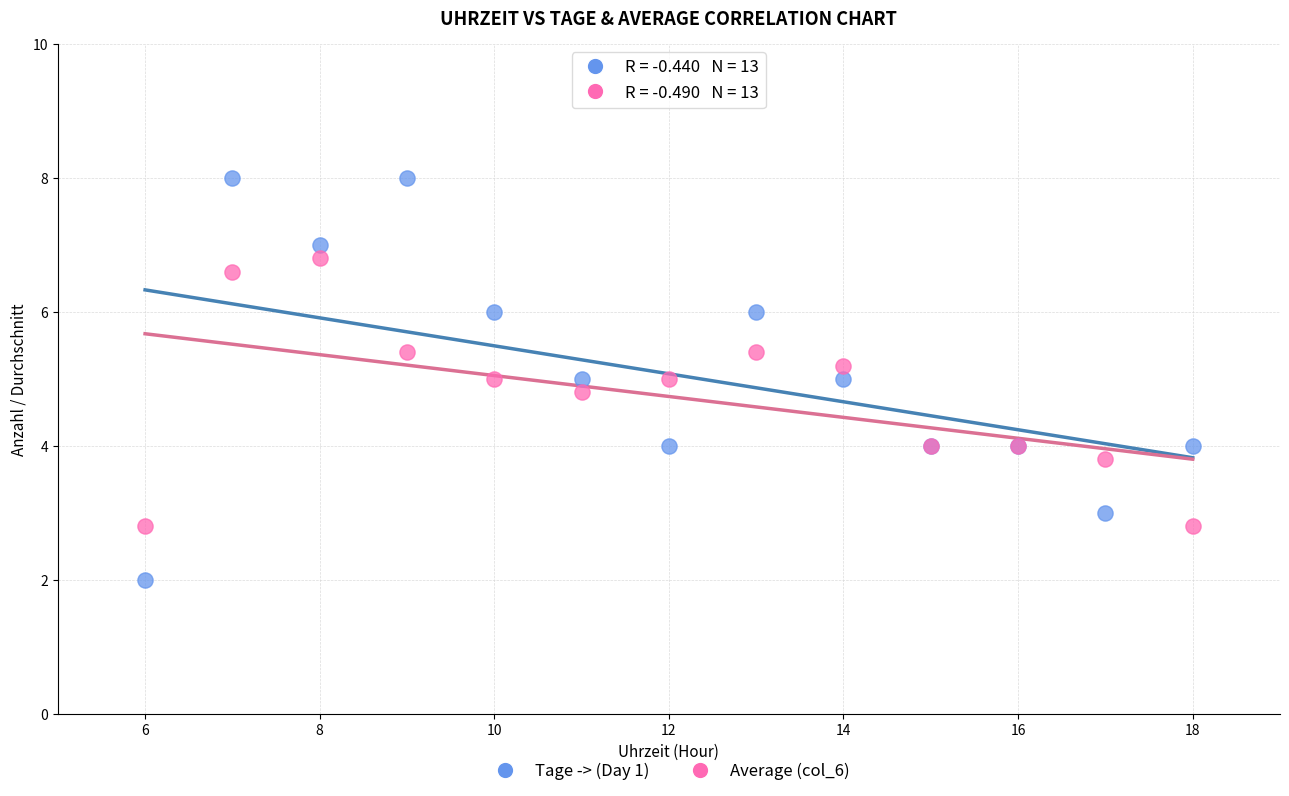

Which series has the largest Y range (max minus min)?

Tage -> (Day 1)